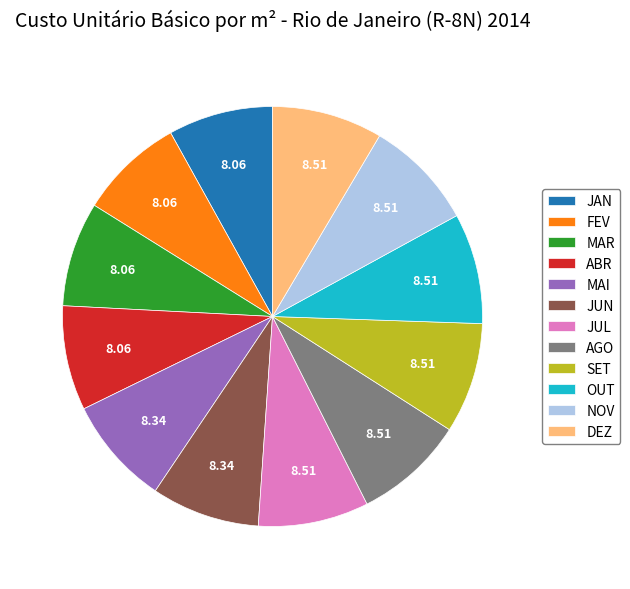

Does any single category account for the majority?

No